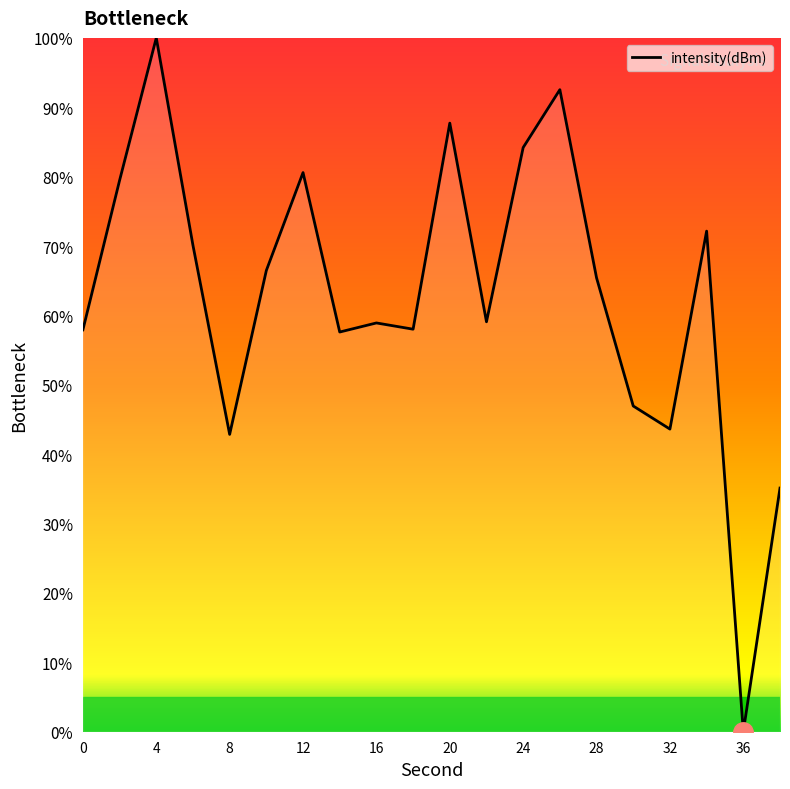

What is the difference between the maximum and minimum values?

100.0